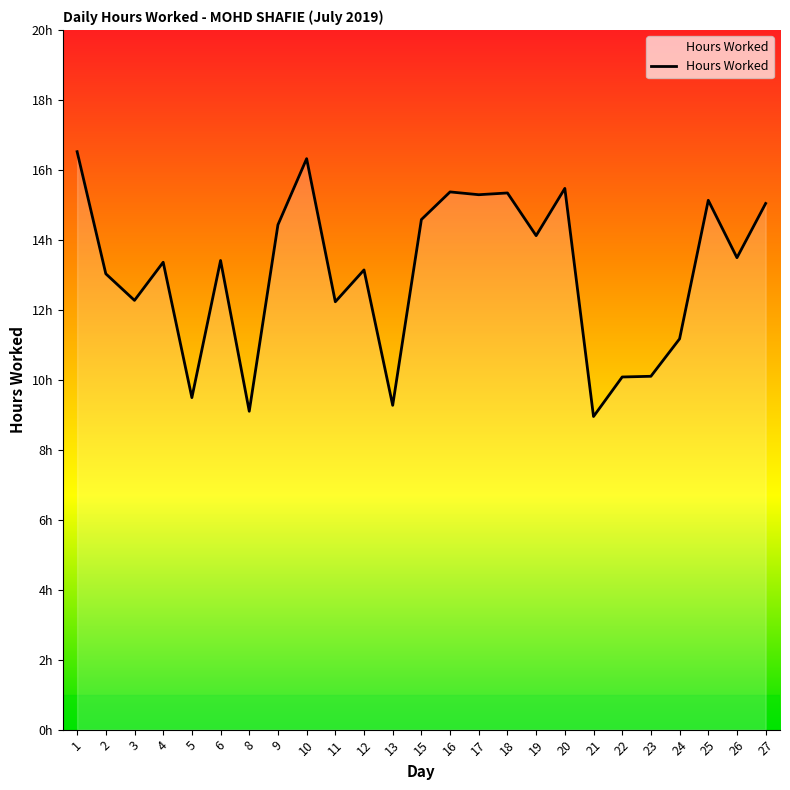

What is the sum of the values at 17 and 9?

29.7